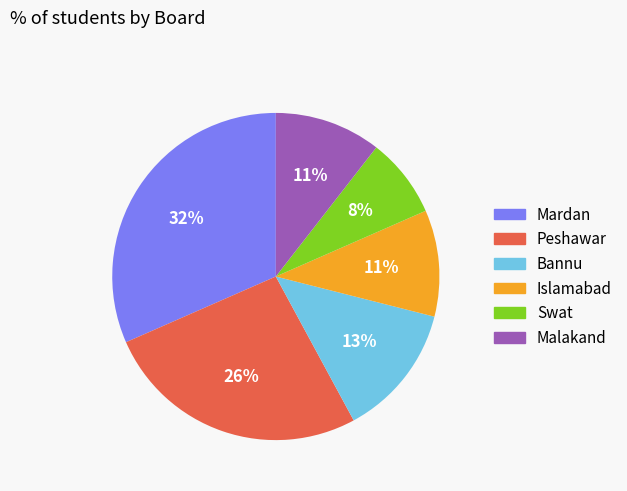

To the nearest percent, what is the average slice percentage?

17%